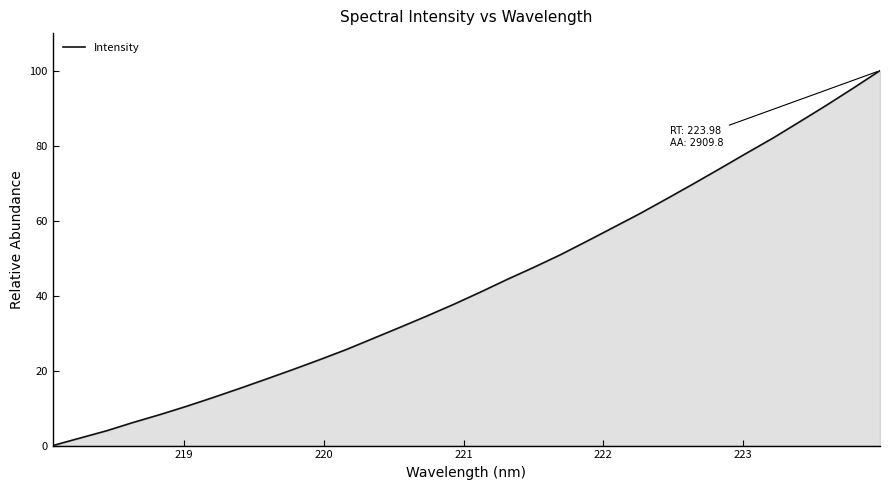

What is the difference between the maximum and minimum values?

100.0